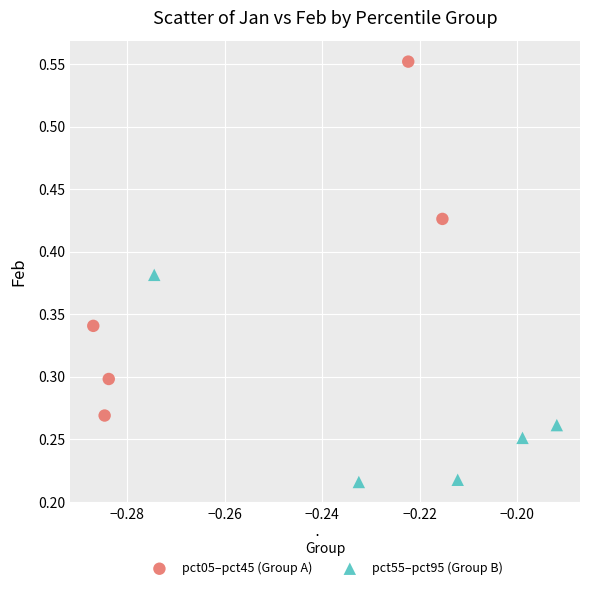

Which series contains the highest Y value?

pct05–pct45 (Group A)